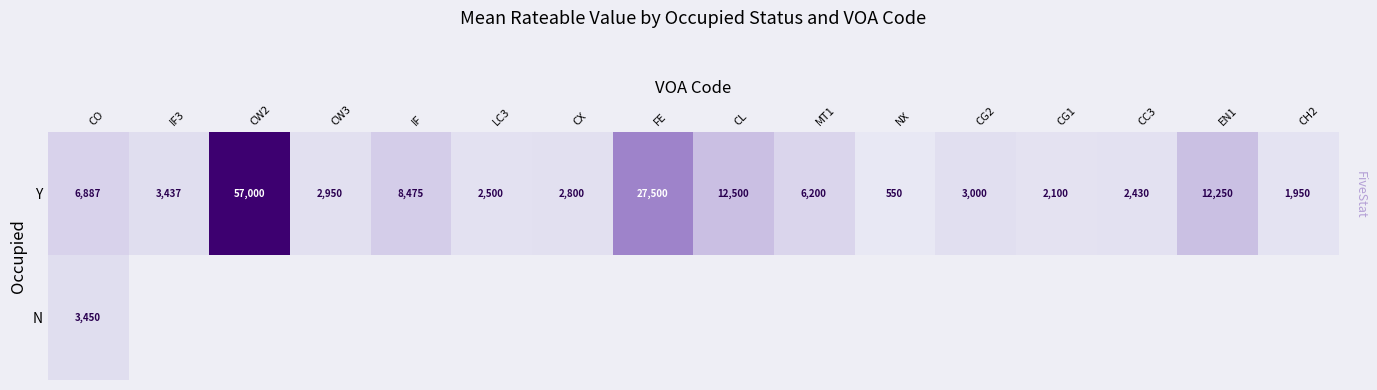

What is the sum of the Y values at MT1 and CG1?

8300